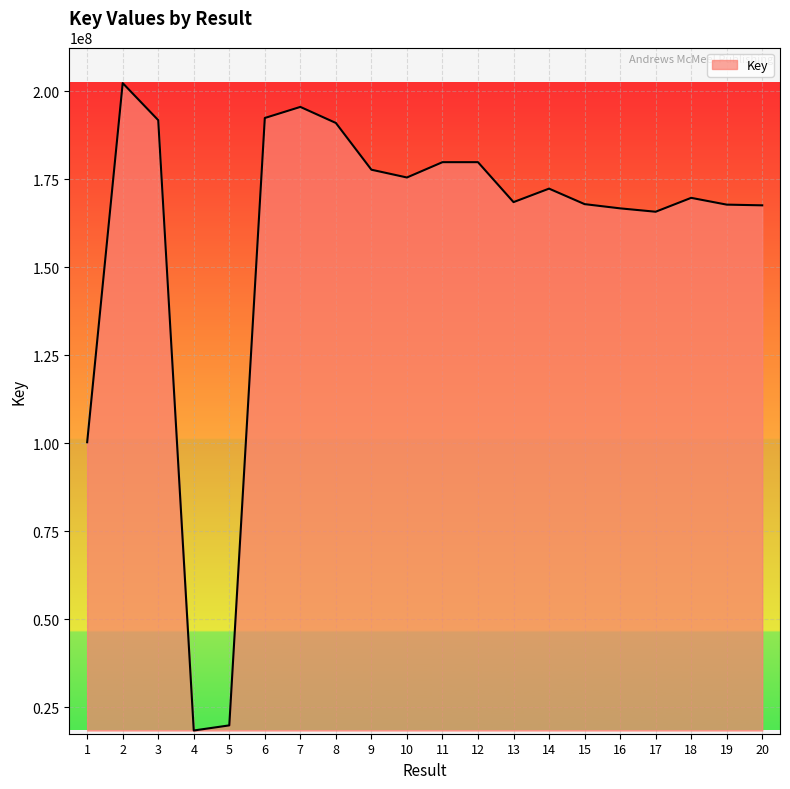

Is it true that the value at 17 is 165767239?

True